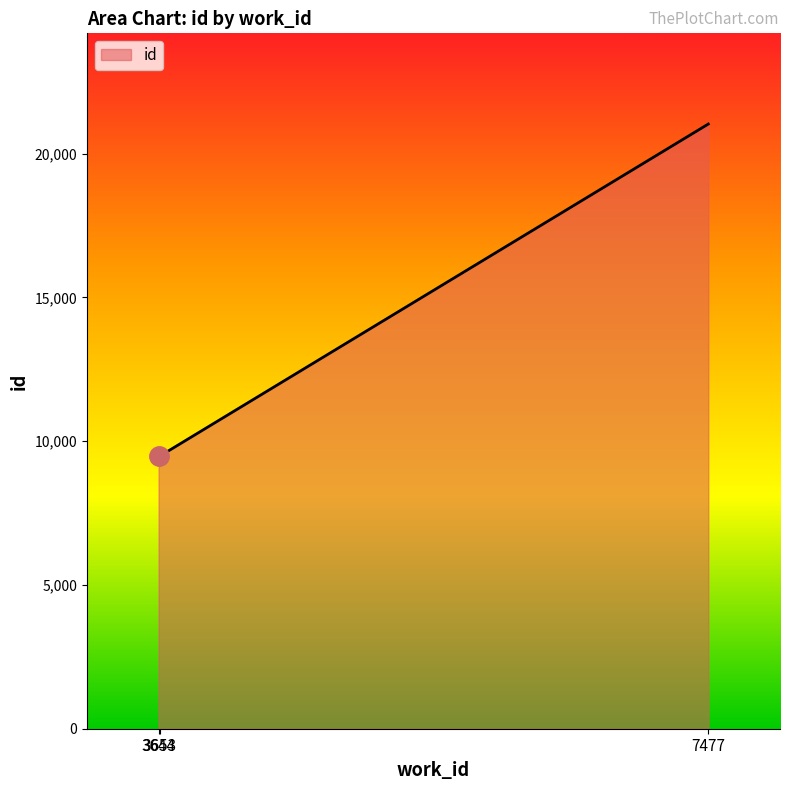

What is the maximum value shown in the chart?

21025